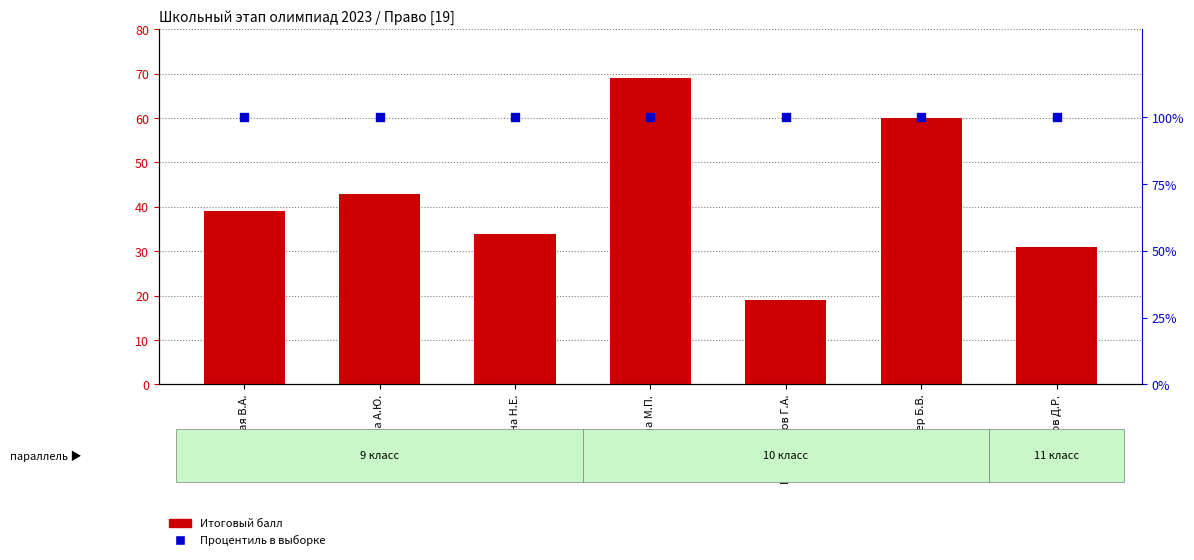

Which series reaches the maximum Y coordinate?

Процентиль в выборке